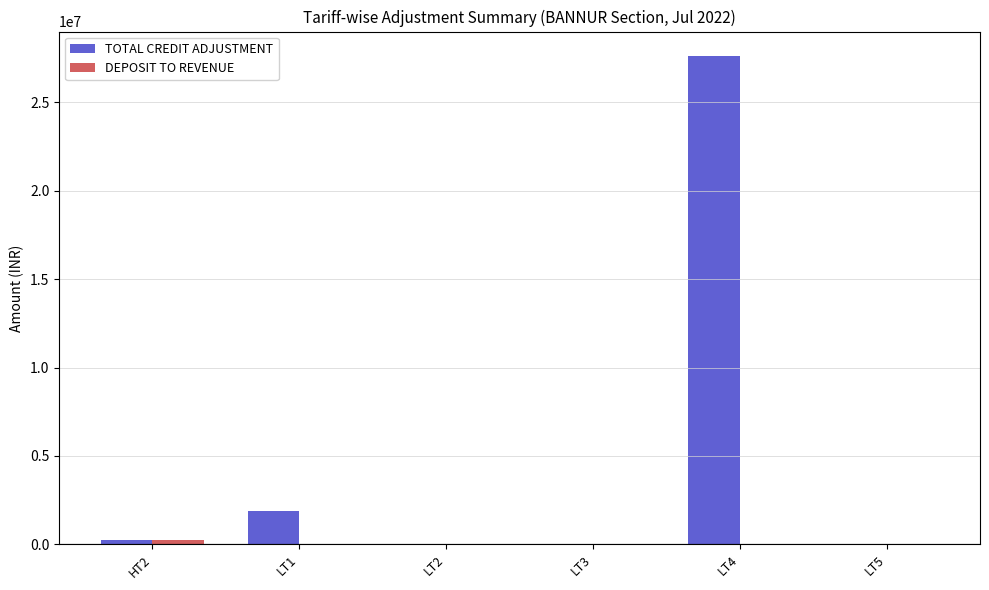

What is the maximum value shown in the chart?

27621240.3